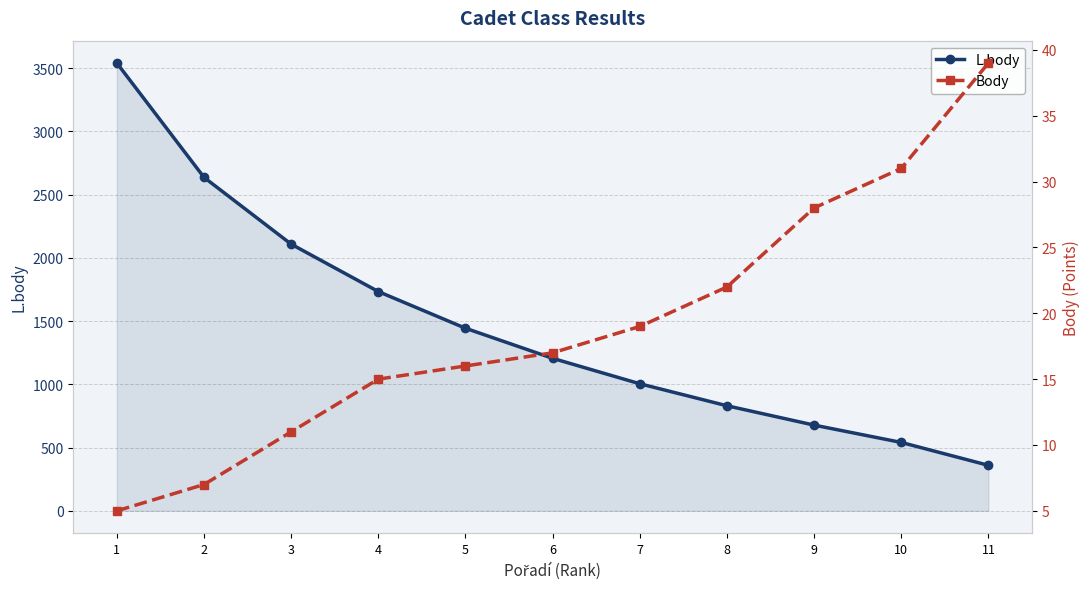

List the labels in order of L.body value, largest first.

1, 2, 3, 4, 5, 6, 7, 8, 9, 10, 11